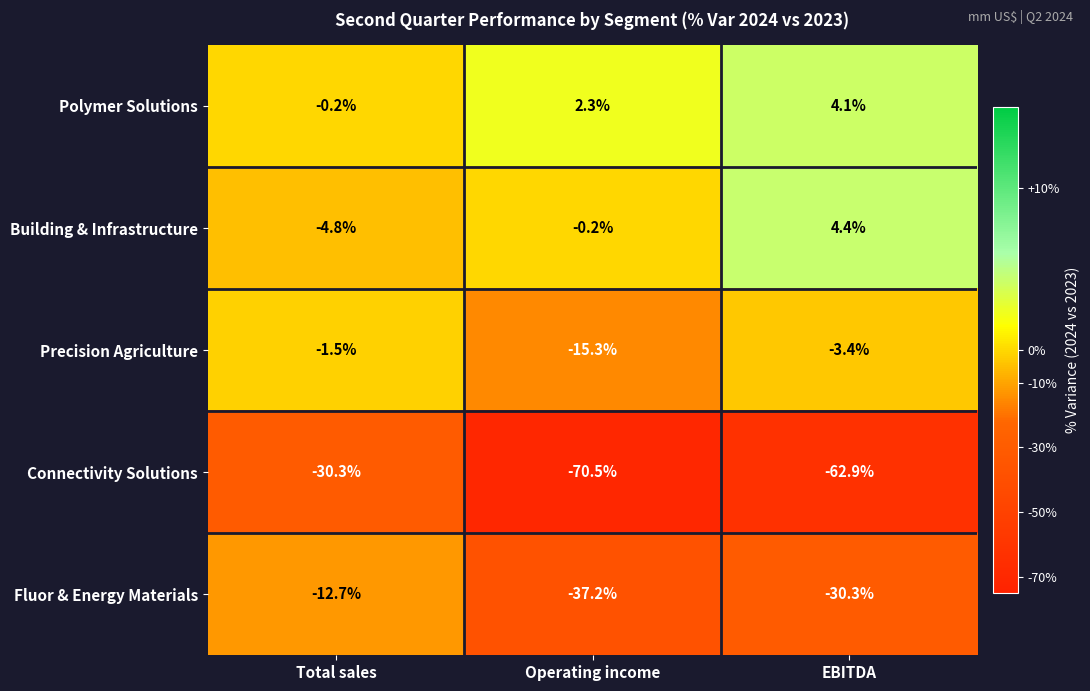

Where does the Polymer Solutions series first go above 2?

Operating income